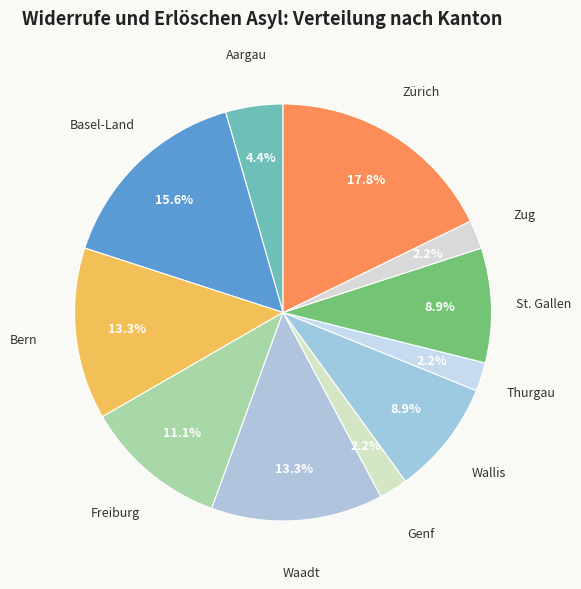

Which category has the biggest portion of the pie?

Zürich